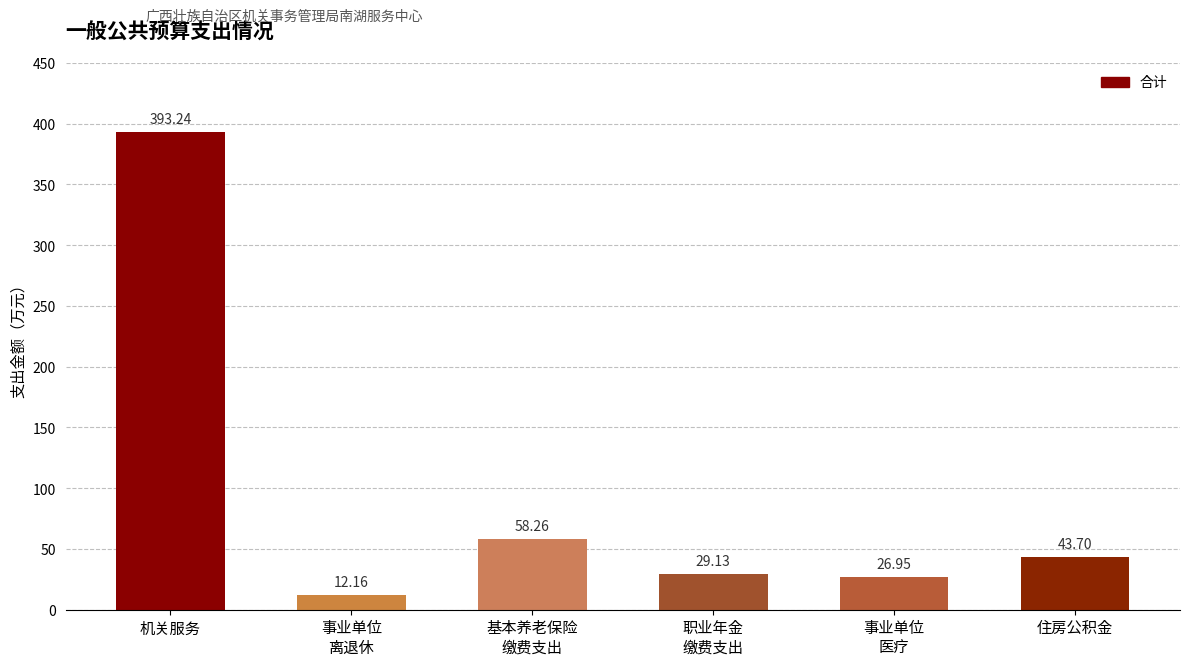

What is the difference between the second highest and minimum values?

46.1